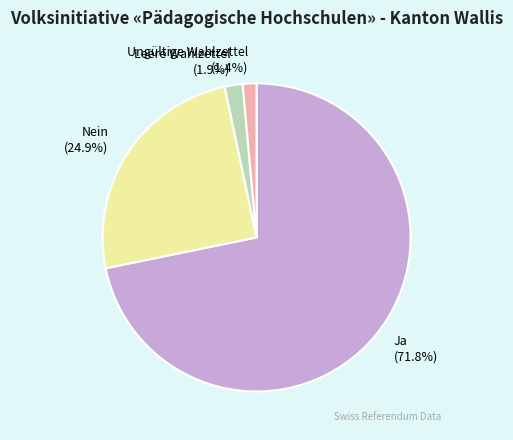

Combined, what portion of the pie is Ungültige Wahlzettel and Ja?

73.2%